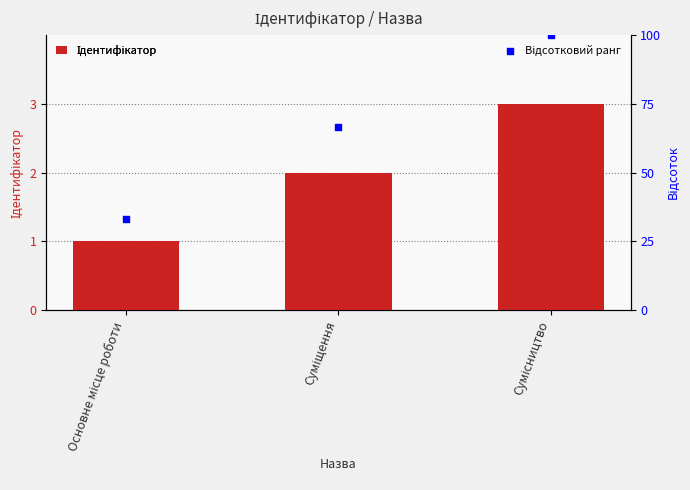

At how many categories does at least one series exceed 99?

1